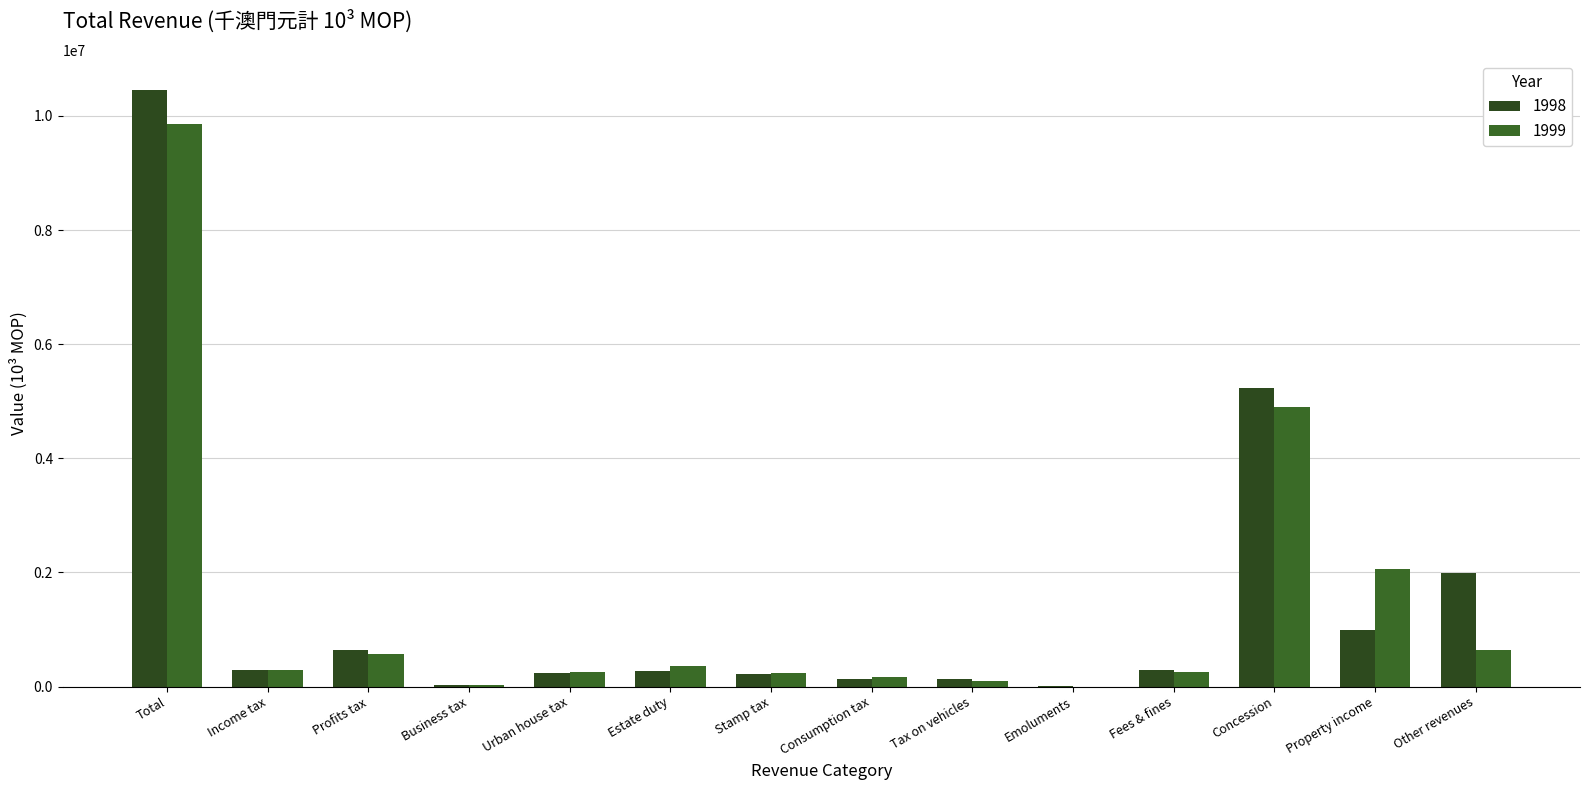

Is the value of 1999 at Urban house tax greater than the value of 1998 at Profits tax?

No